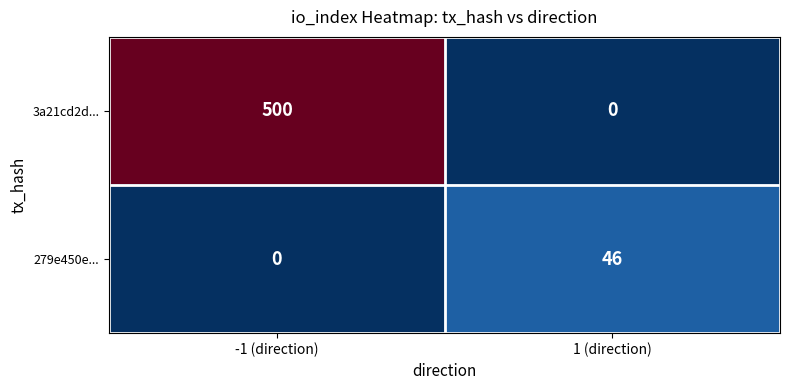

What is the spread (max minus min) of values at 1 (direction)?

46